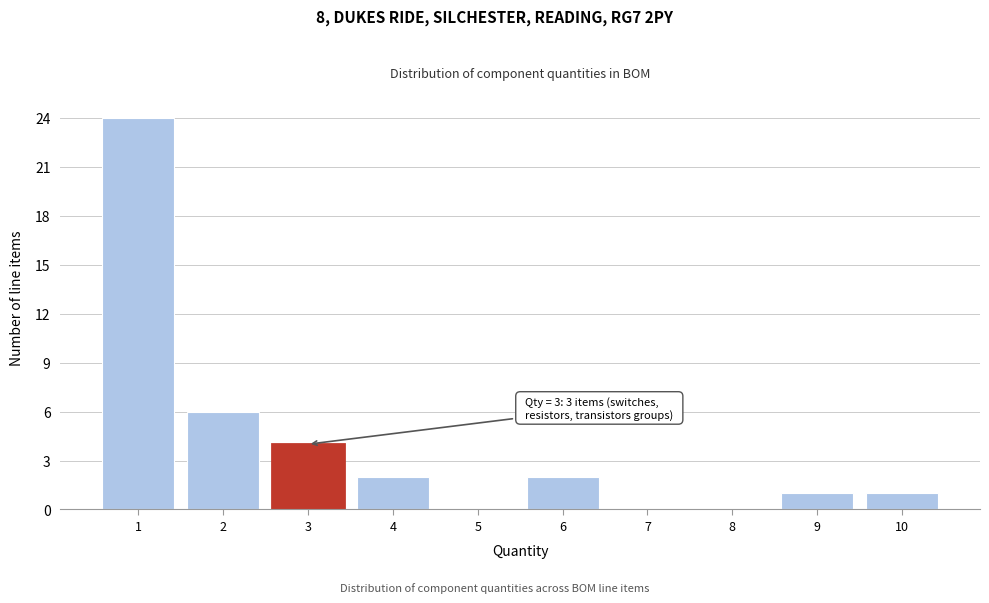

Which range on the x-axis has the tallest bar?

0.5 to 1.5